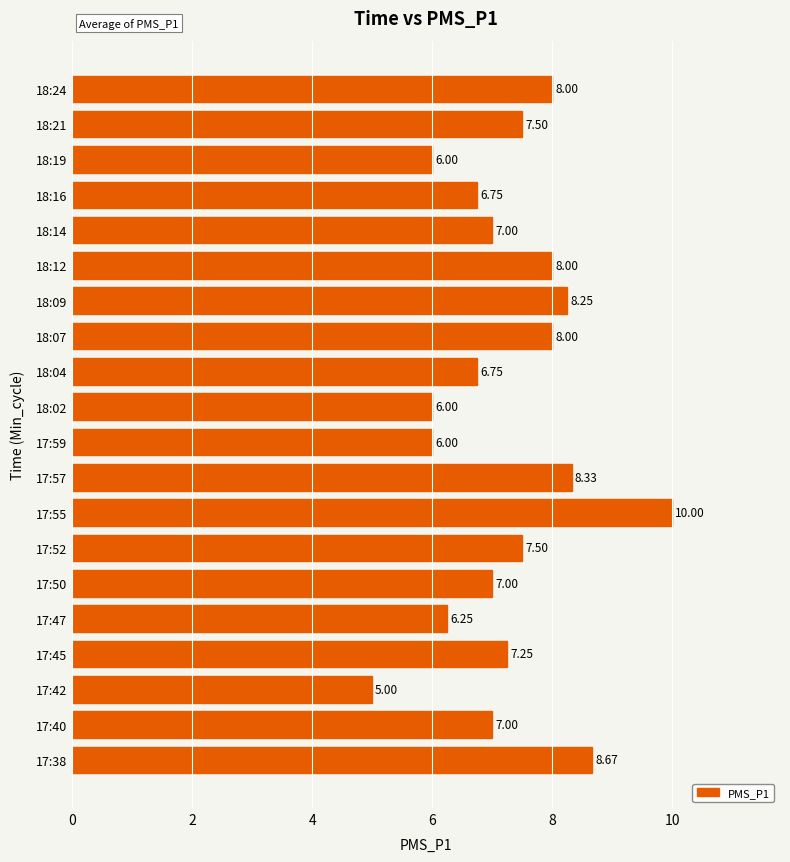

What is the sum of the values at 18:12 and 18:24?

16.0